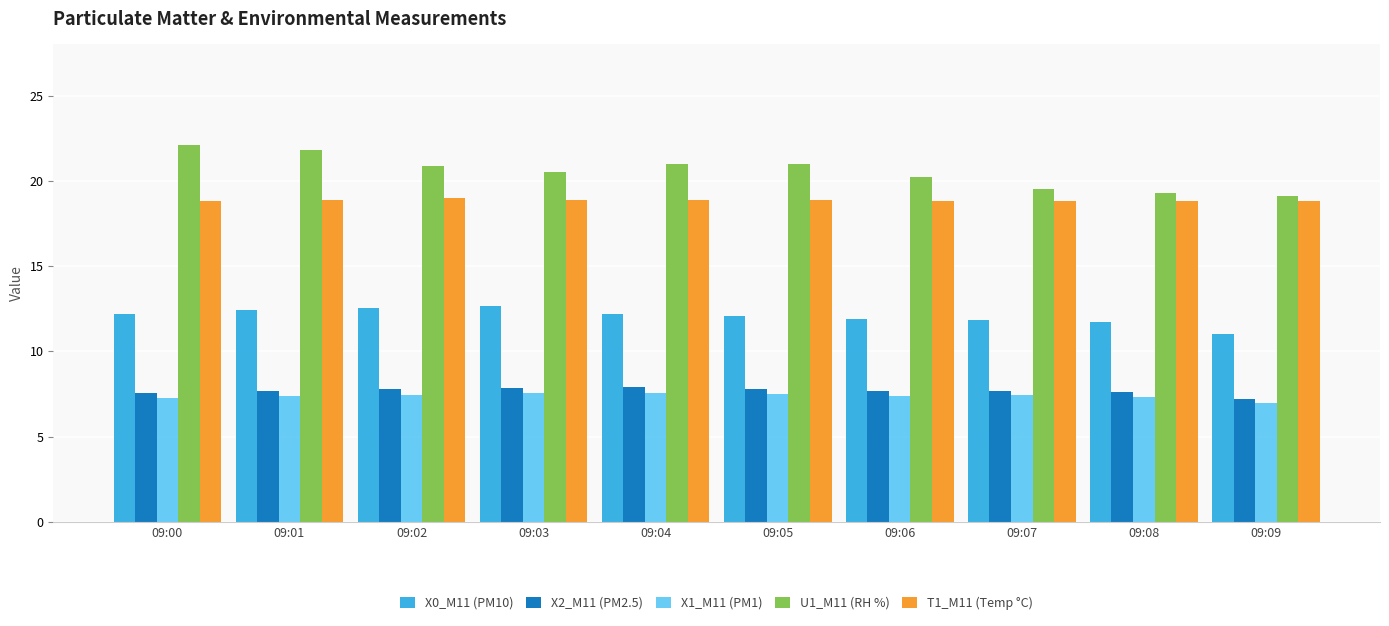

How many groups of bars are there?

10